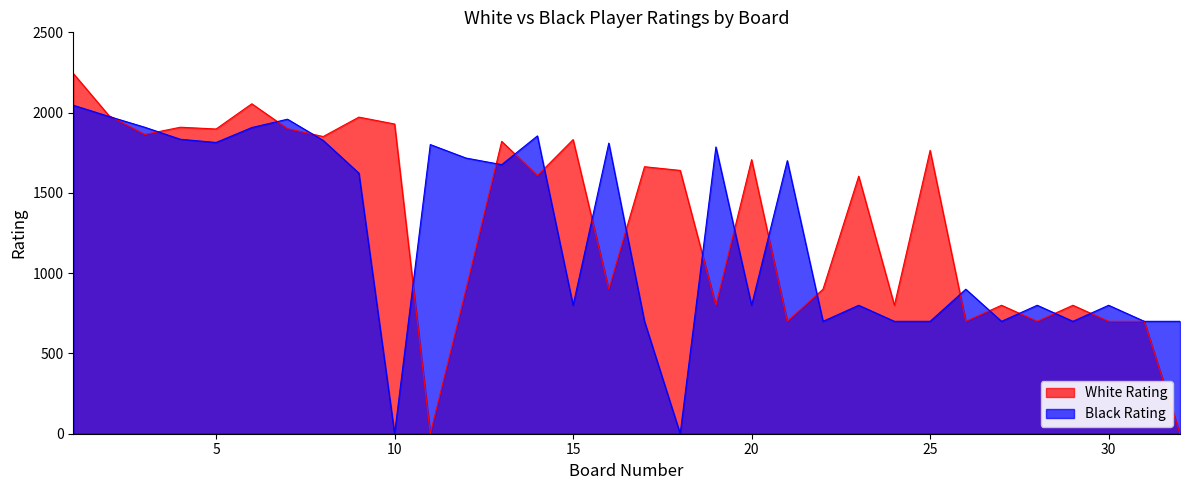

What is the total value across all series at 19?

2586